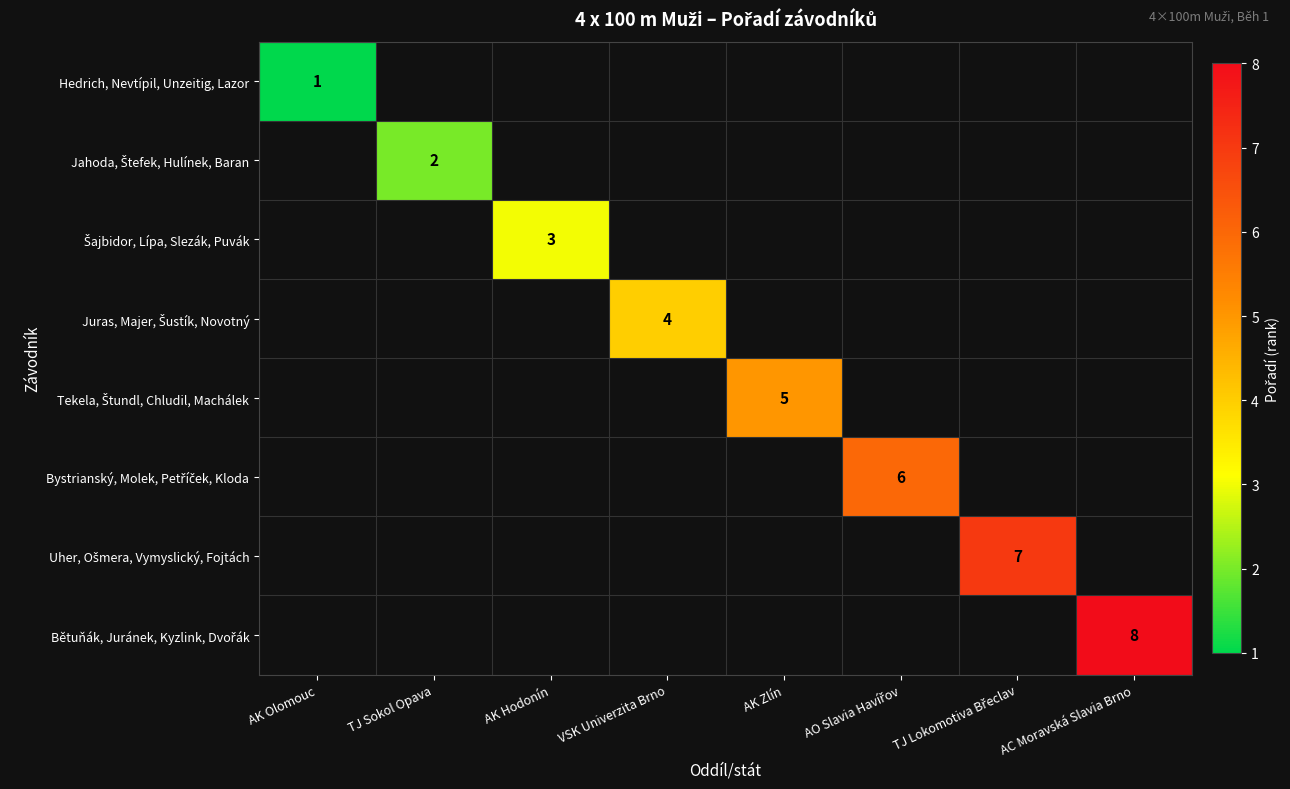

Which category has the highest value across all series?

AC Moravská Slavia Brno